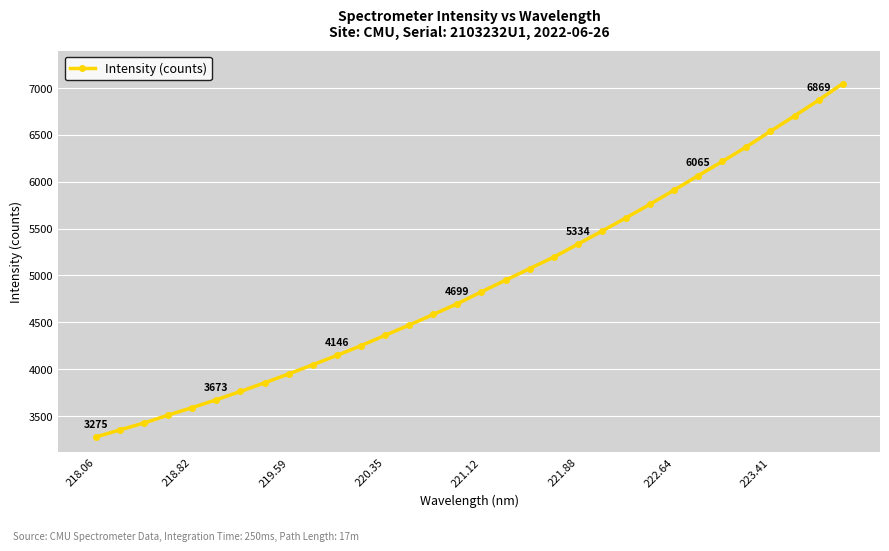

What is the difference between the second highest and minimum values?

3593.9